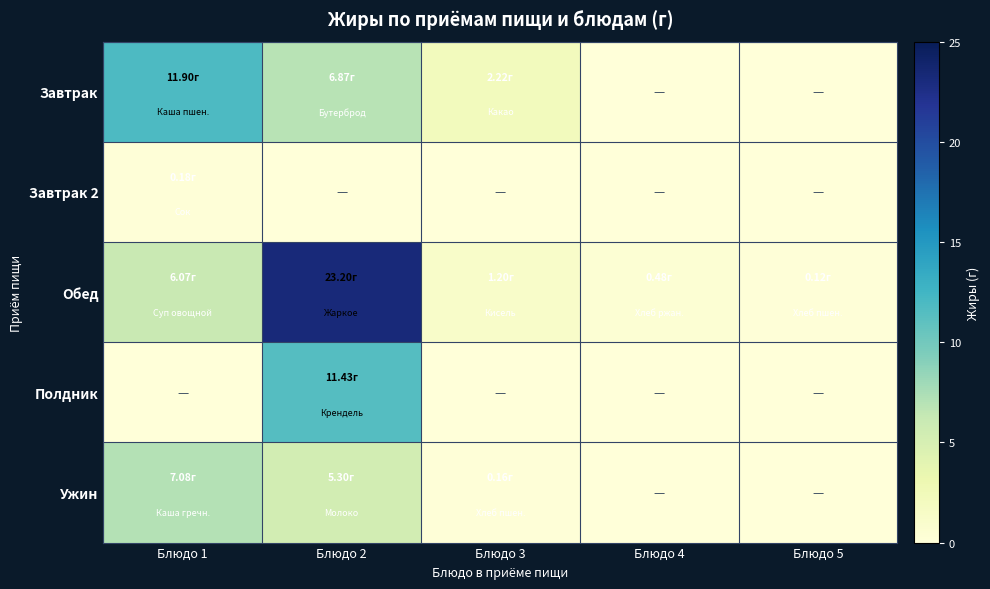

How many values in Завтрак are above zero?

3